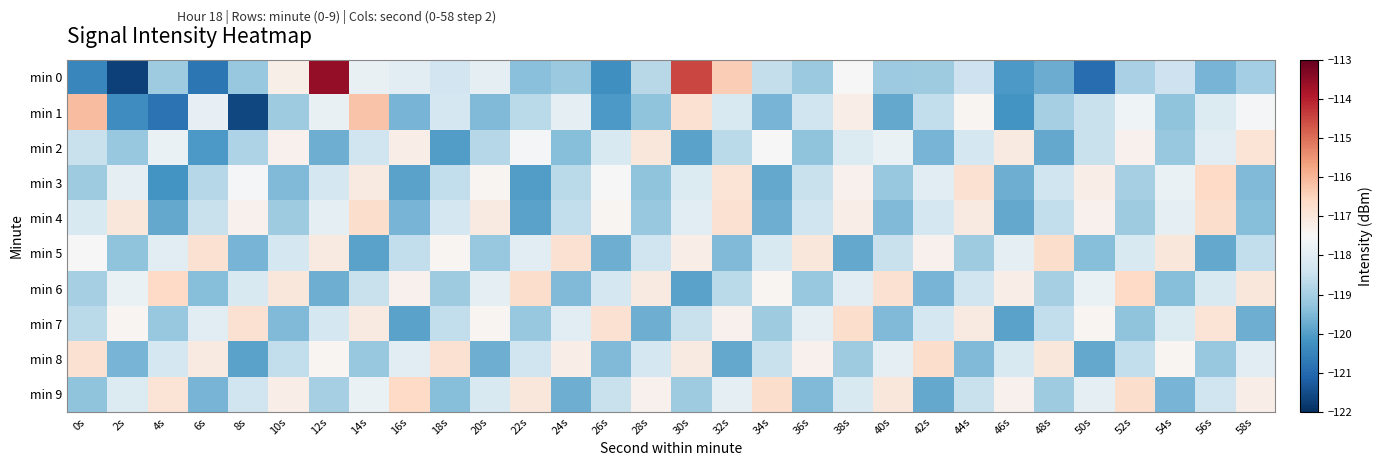

At which category is the sum across all series the highest?

14s